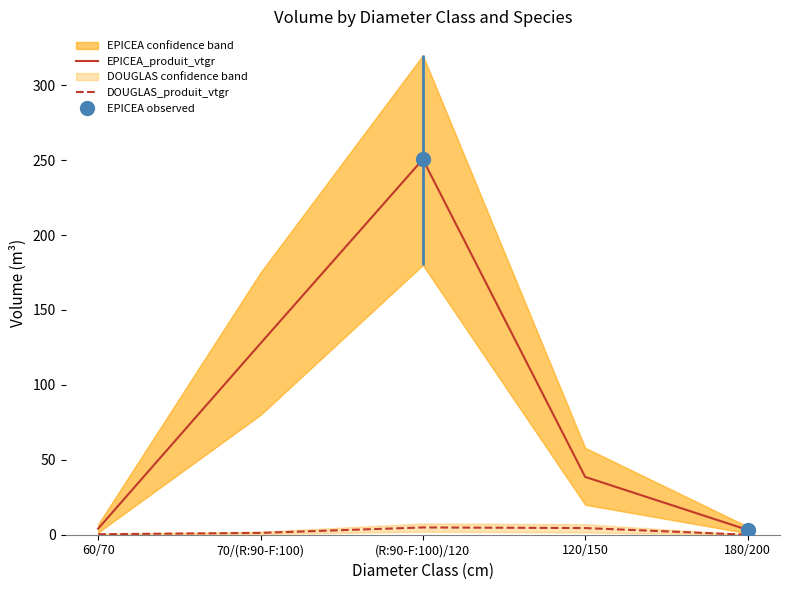

What is the label of the 1st point from the right?

180/200